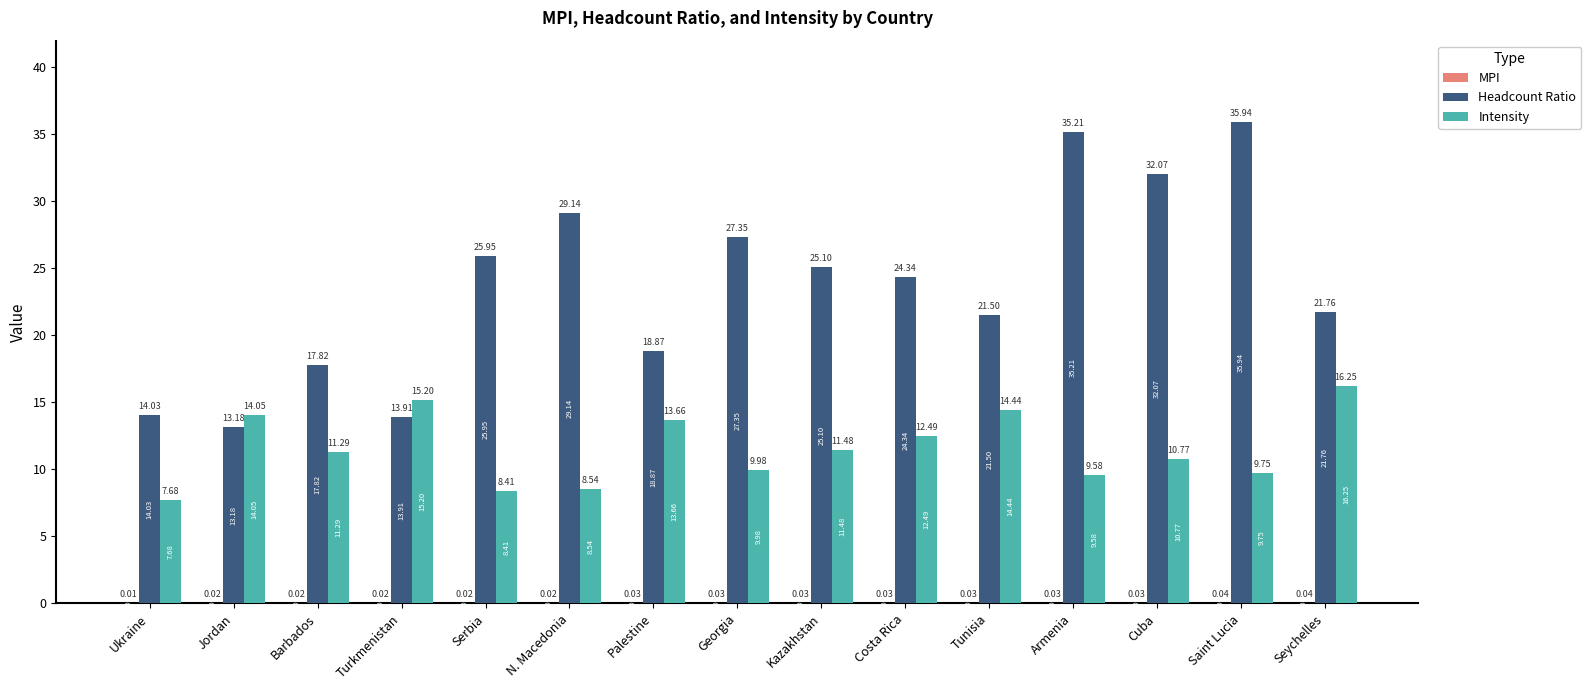

Which series has the largest total across all categories?

Headcount Ratio